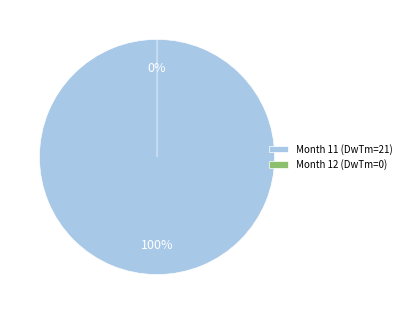

Is the sum of 12 and 11 greater than half?

Yes